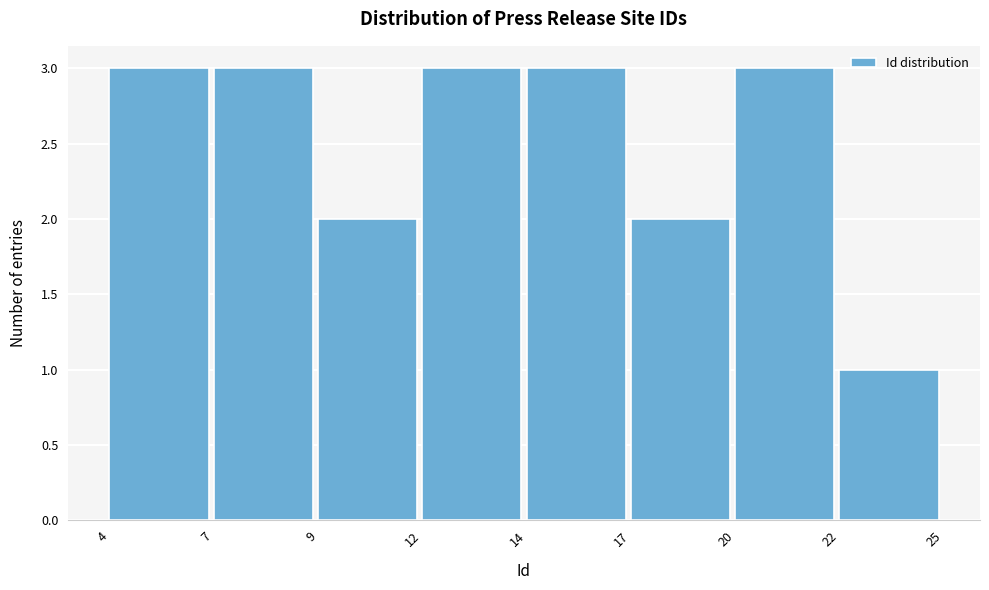

Reading left to right, list all the values displayed in this chart.

4=3	7=3	9=2	12=3	14=3	17=2	20=3	22=1